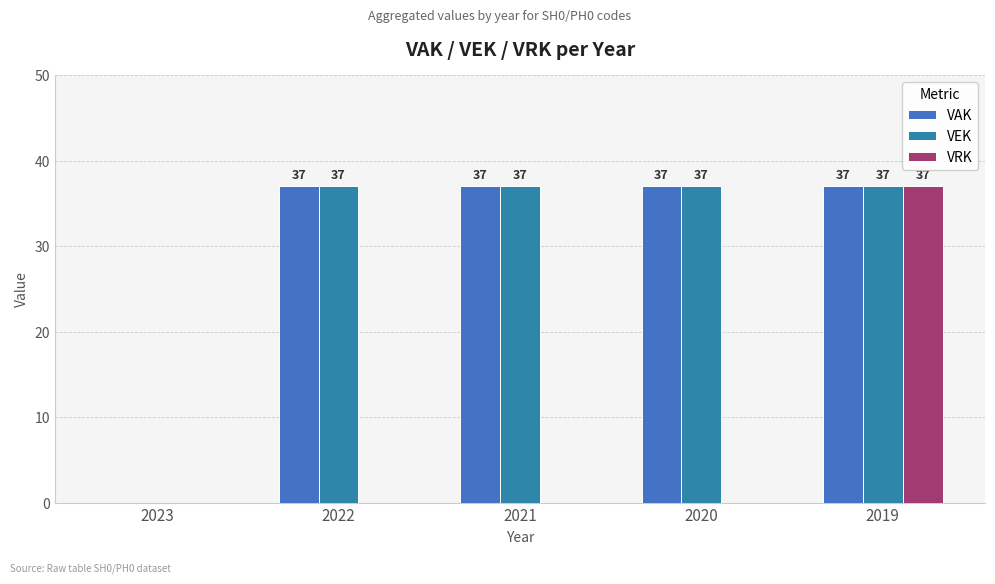

How many data points in VRK are above 0?

1